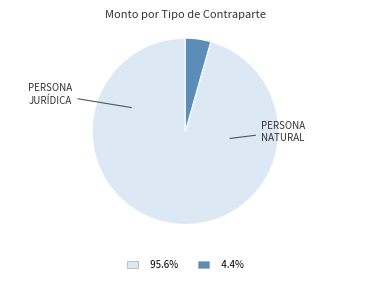

Is there any slice that represents more than half of the pie?

Yes